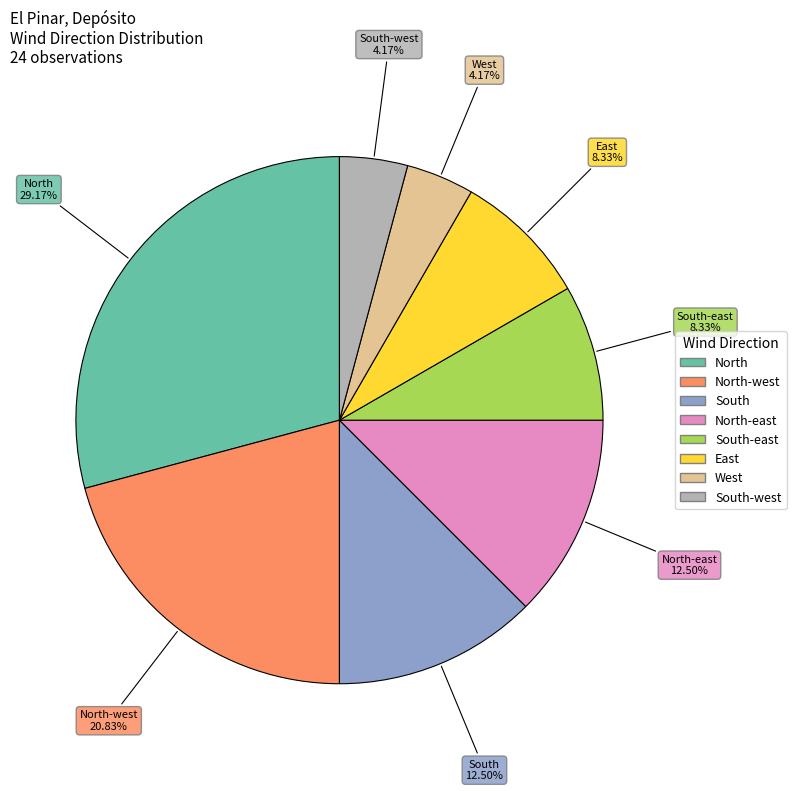

Is there any slice that represents more than half of the pie?

No